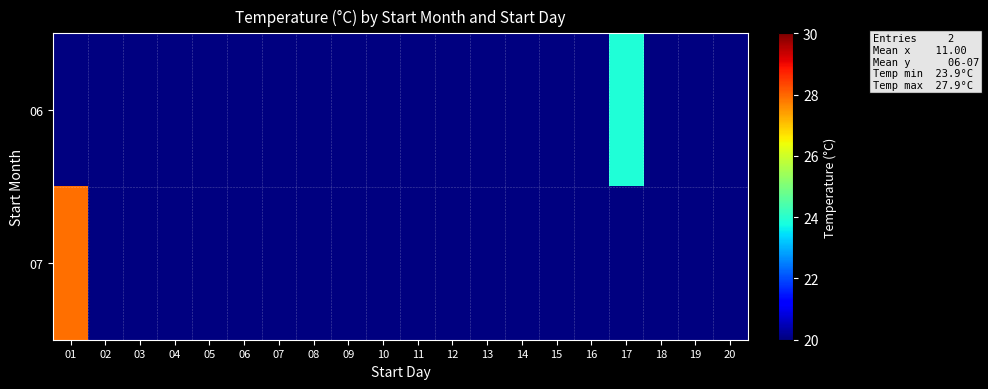

What is the greatest value displayed?

27.9